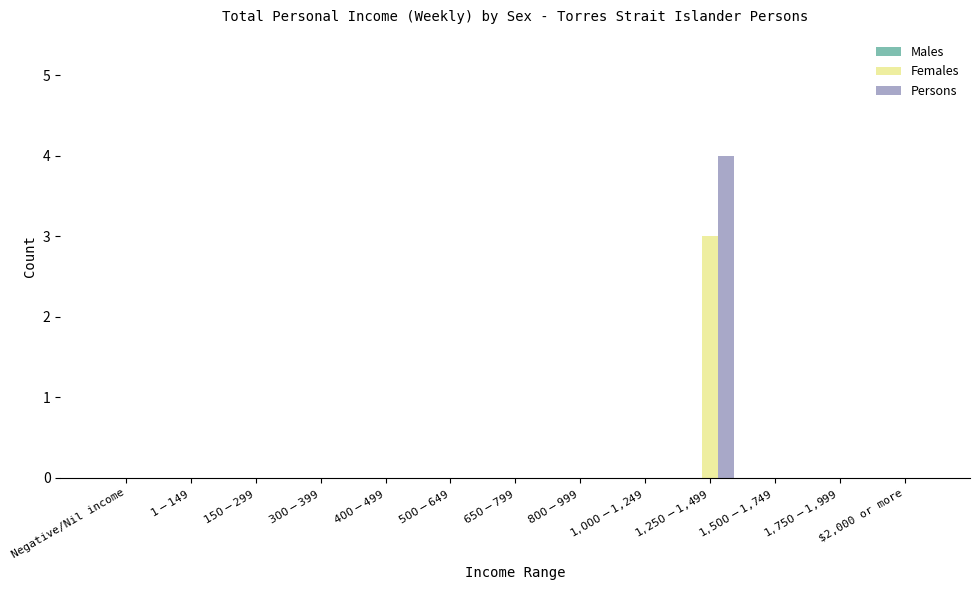

How many groups of bars are there?

13